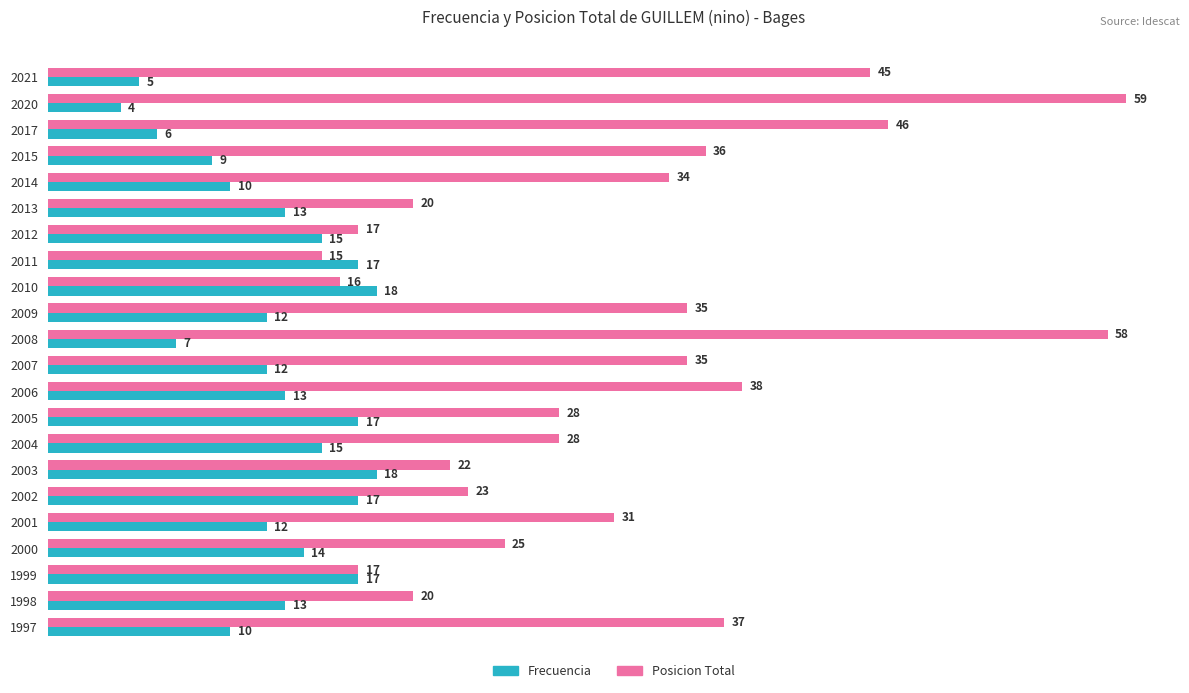

True or false: Posicion Total has a value of 23 at 2006.

False